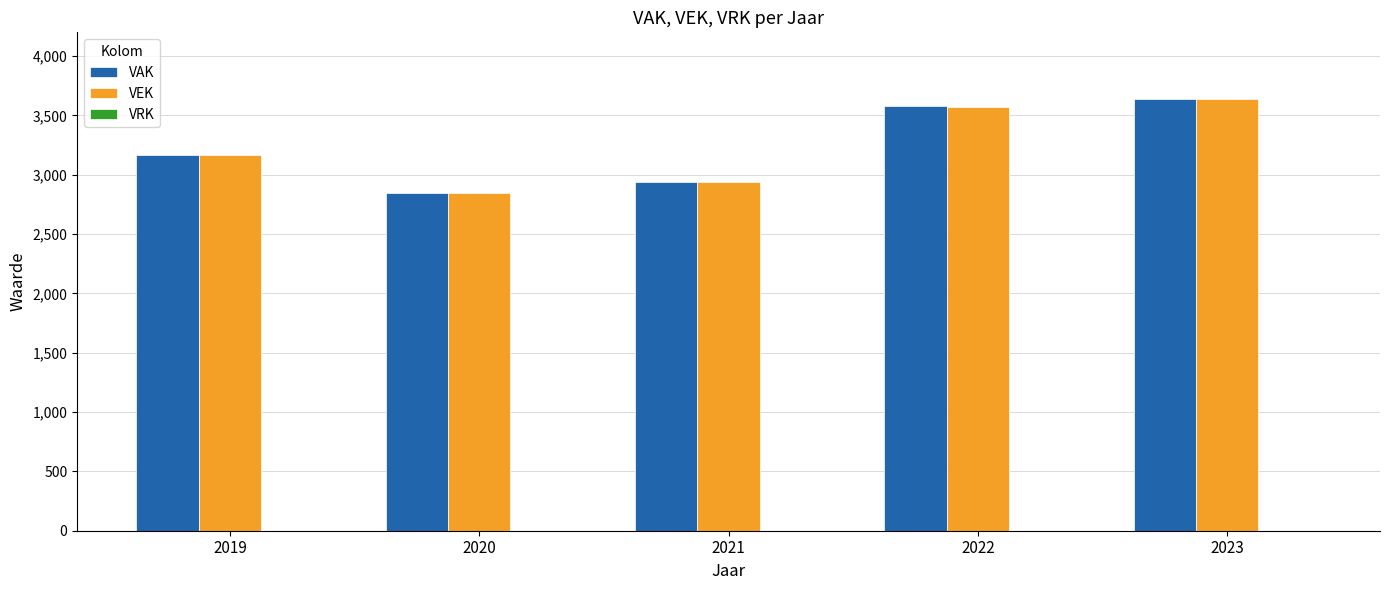

Which series changed the most between 2019 and 2022?

VAK